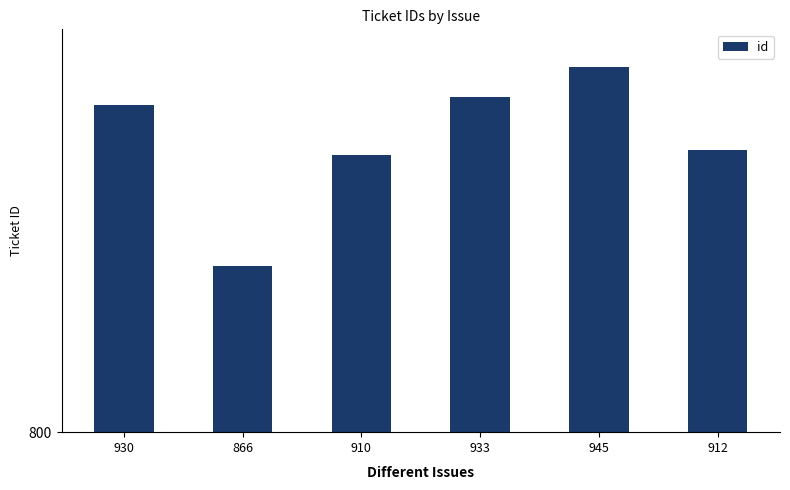

The chart shows a value of 277 at 945. True or false?

False